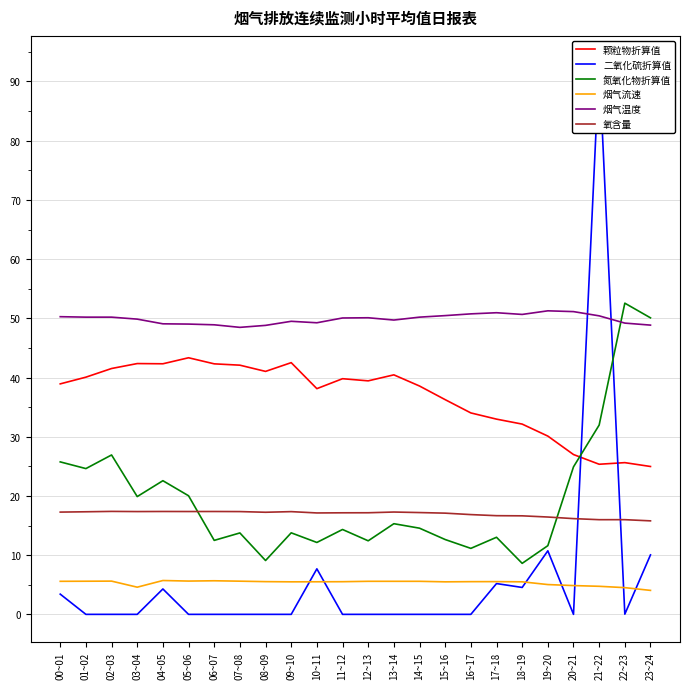

Does the chart have visible grid lines?

Yes